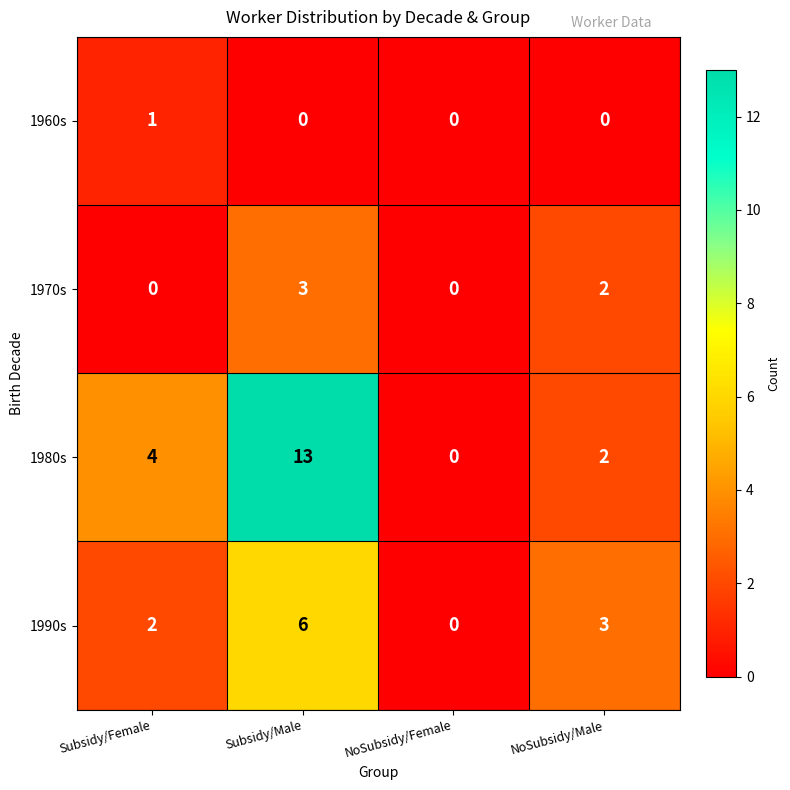

The 1960s series shows 0 at Subsidy/Male. True or false?

True